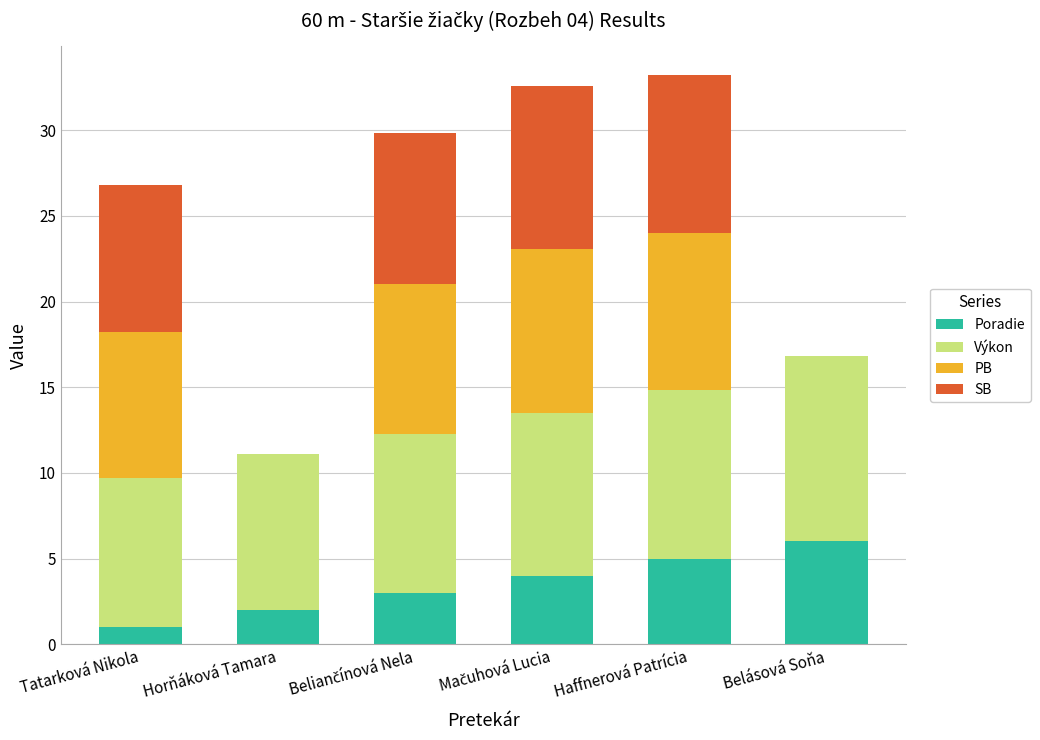

Which category has the highest value in the Poradie series?

Belásová Soňa